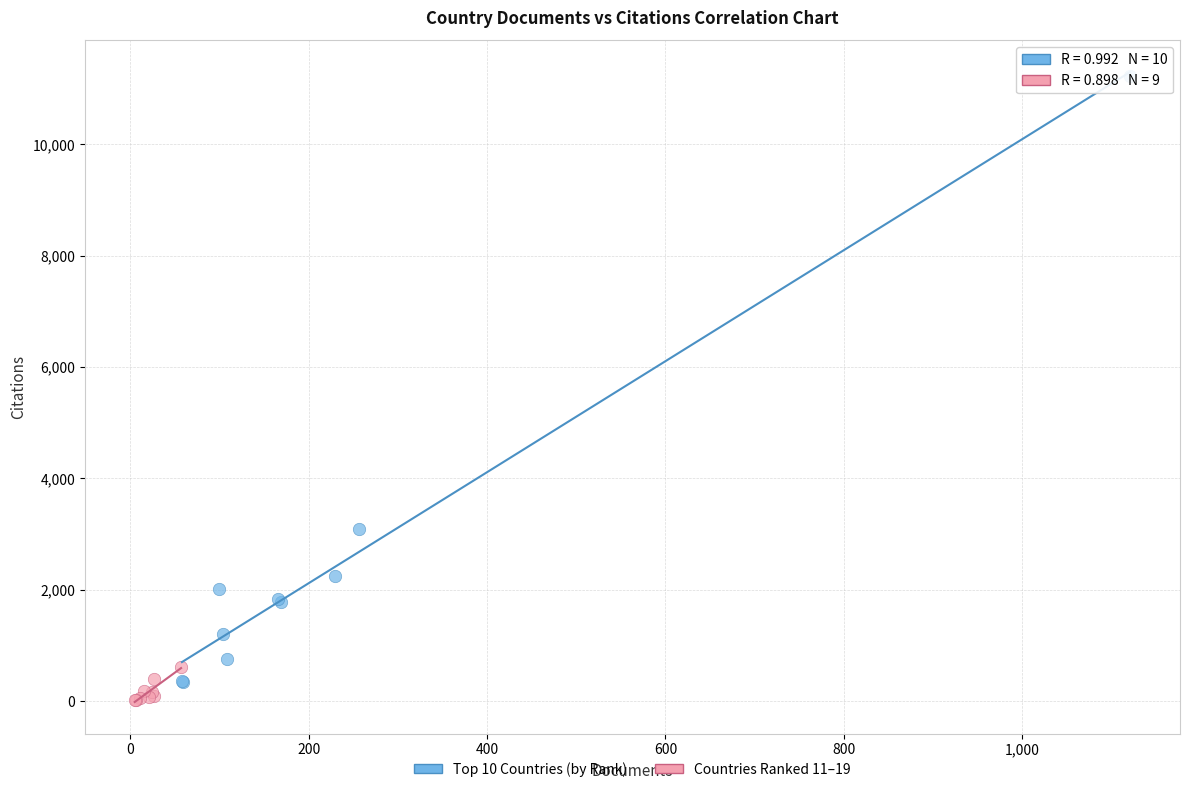

Which series contains the lowest Y value?

Countries Ranked 11–19